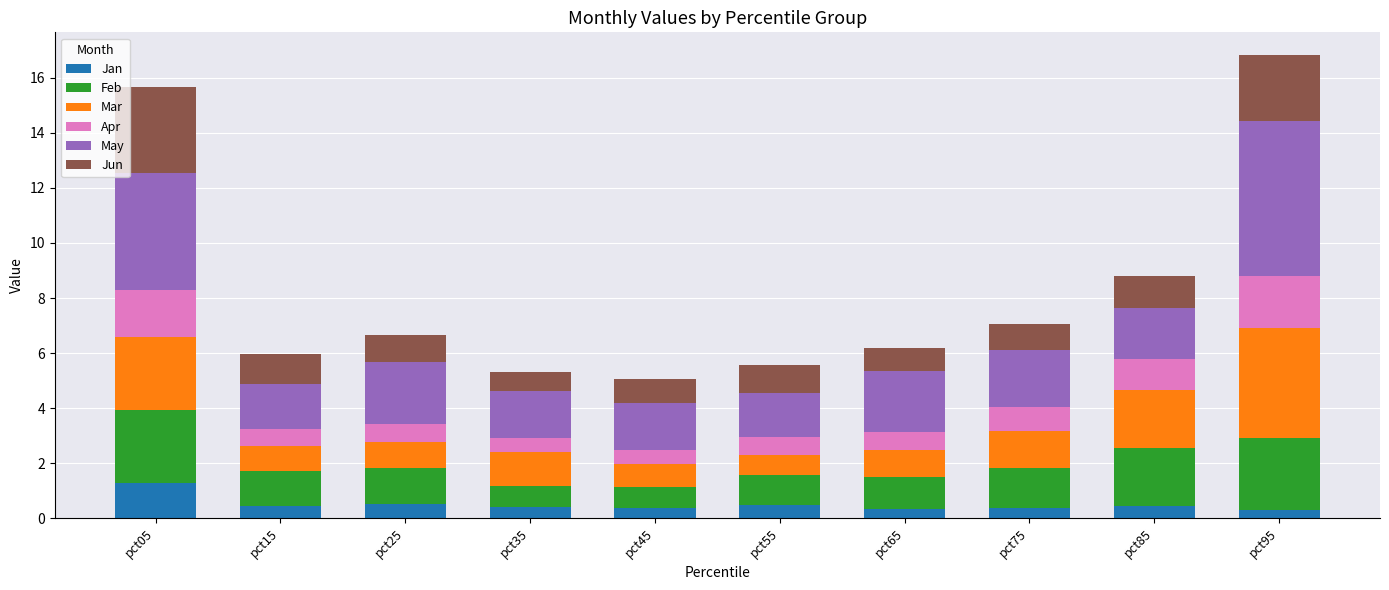

What is the total value across all series at pct65?

6.2